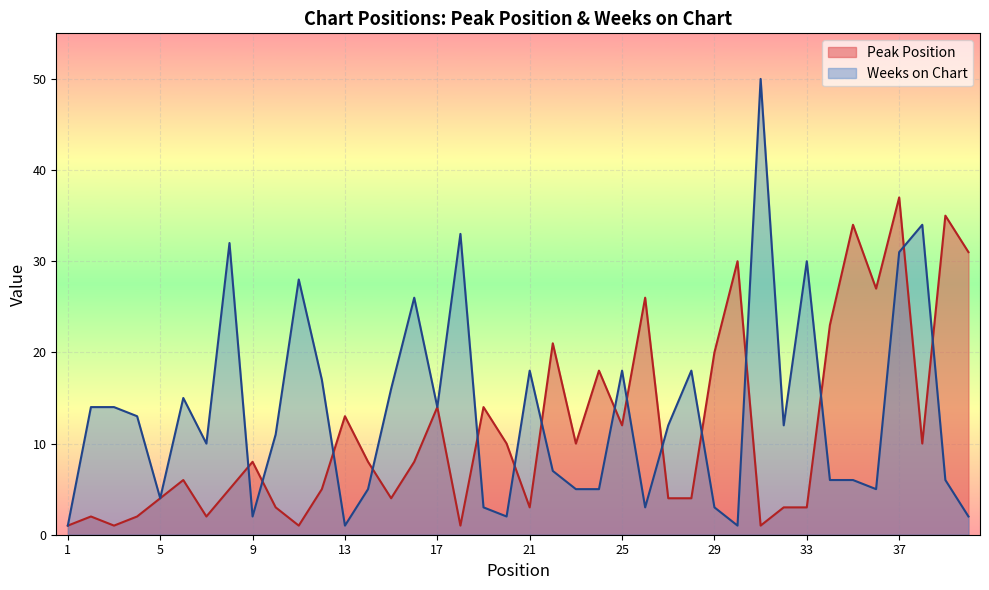

List the series in order of their overall mean, highest first.

Weeks on Chart, Peak Position